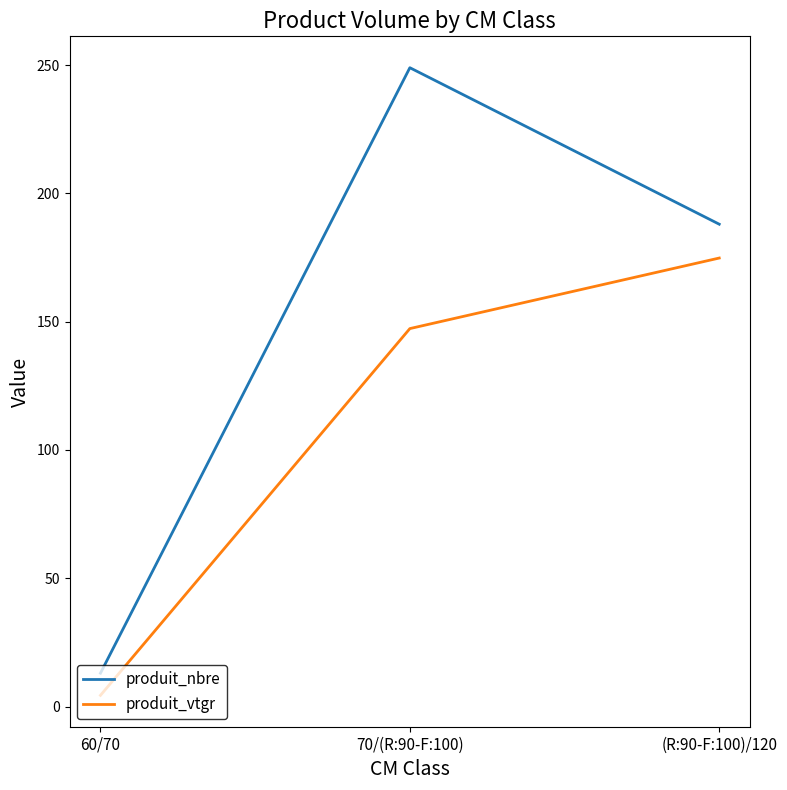

Which series has the largest range (max minus min)?

produit_nbre